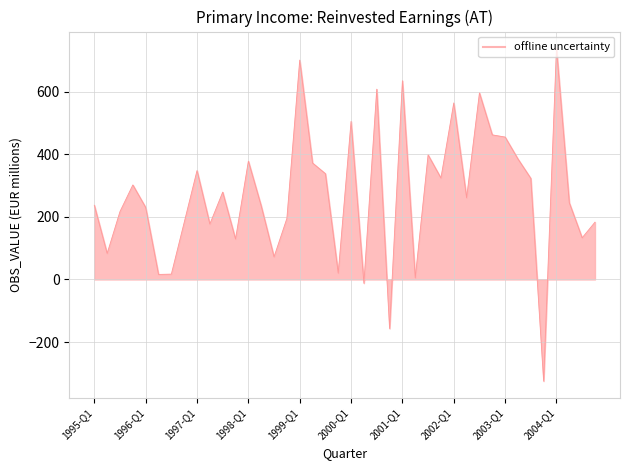

What is the maximum value shown in the chart?

739